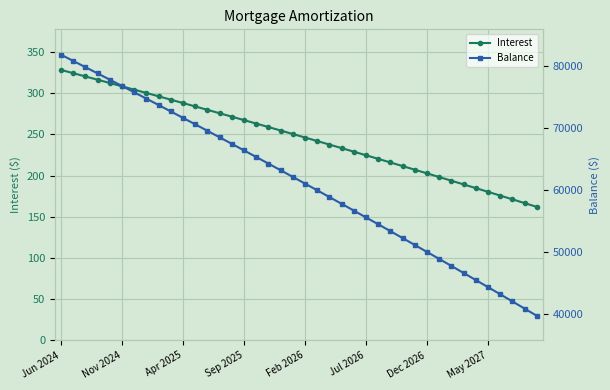

What is the average value of the Interest series?

247.1